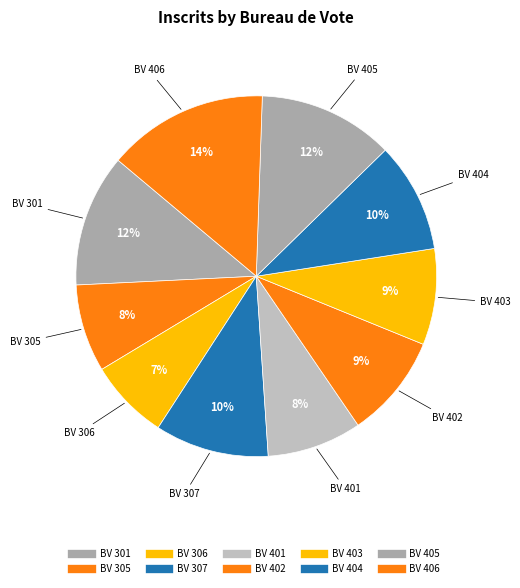

How many segments does this pie chart have?

10